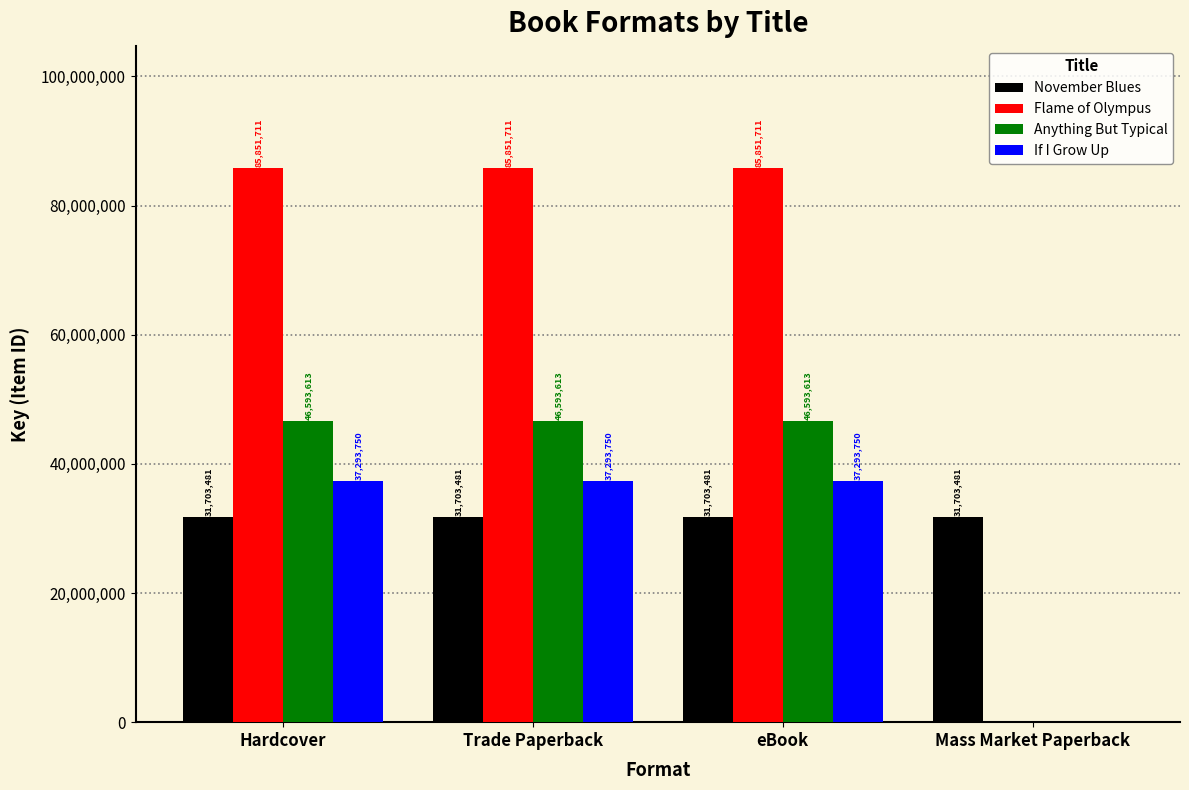

Which series has the largest range (max minus min)?

Flame of Olympus